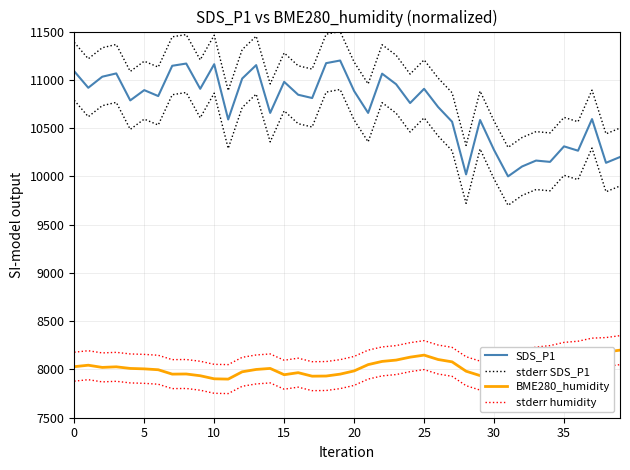

True or false: BME280_humidity and stderr SDS_P1 intersect in this chart.

False